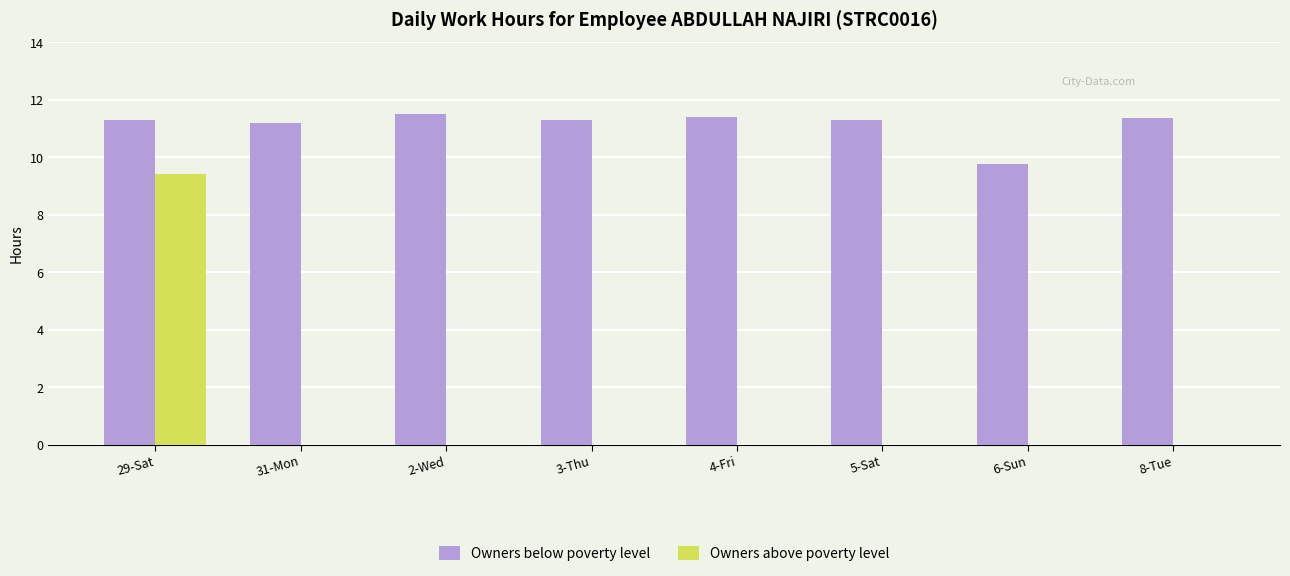

The value of Owners above poverty level at 2-Wed is 0.0. True or false?

True